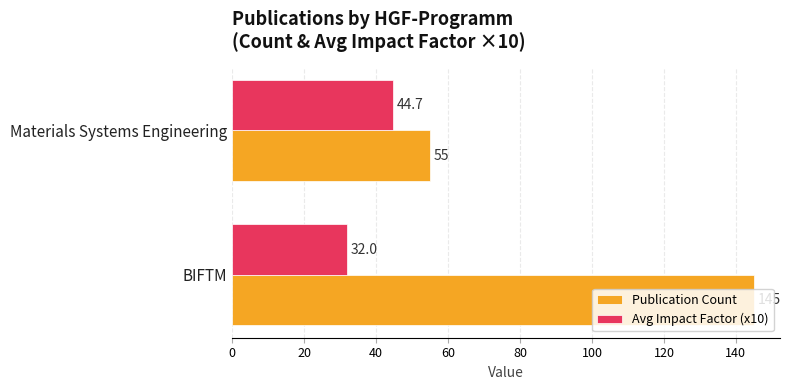

What is the difference between the maximum and minimum values in the Avg Impact Factor (x10) series?

12.7